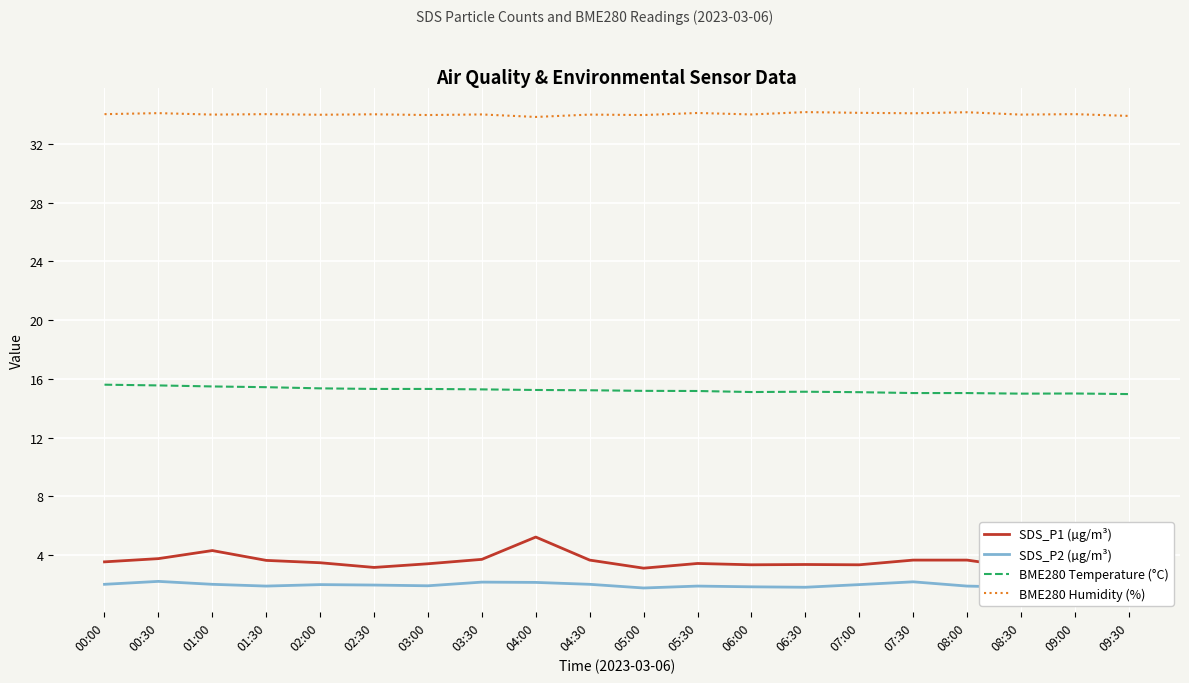

Reading left to right, list all the values displayed in this chart.

SDS_P1 (µg/m³): 3.5	3.8	4.3	3.6	3.5	3.1	3.4	3.7	5.2	3.6	3.1	3.4	3.3	3.4	3.3	3.6	3.6	3.1	4.1	4.4
SDS_P2 (µg/m³): 2.0	2.2	2.0	1.9	2.0	1.9	1.9	2.1	2.1	2.0	1.8	1.9	1.8	1.8	2.0	2.2	1.9	1.8	2.0	2.4
BME280 Temperature (°C): 15.6	15.6	15.5	15.4	15.3	15.3	15.3	15.3	15.2	15.2	15.2	15.2	15.1	15.1	15.1	15.0	15.0	15.0	15.0	15.0
BME280 Humidity (%): 34.0	34.1	34.0	34.0	34.0	34.0	34.0	34.0	33.8	34.0	34.0	34.1	34.0	34.2	34.1	34.1	34.2	34.0	34.0	33.9